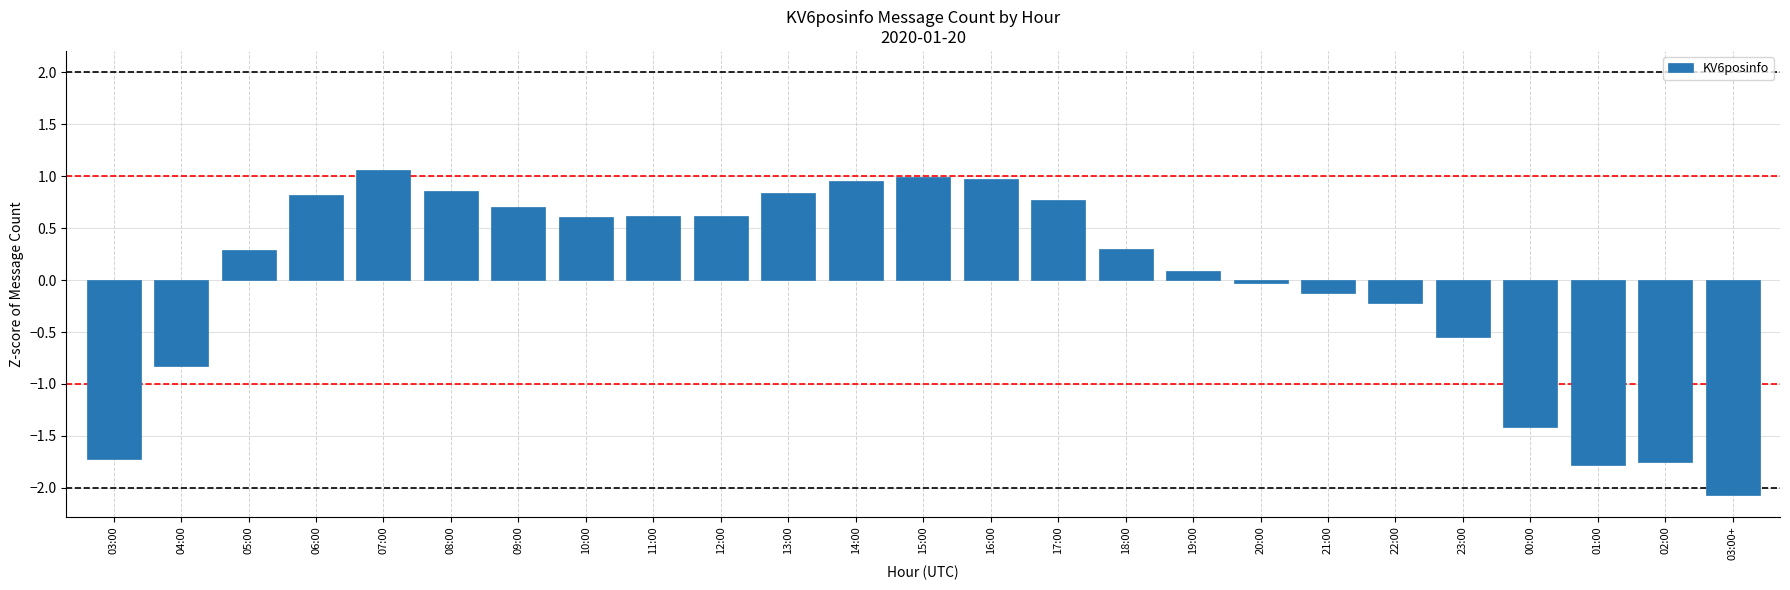

Count the number of data series in this chart.

1